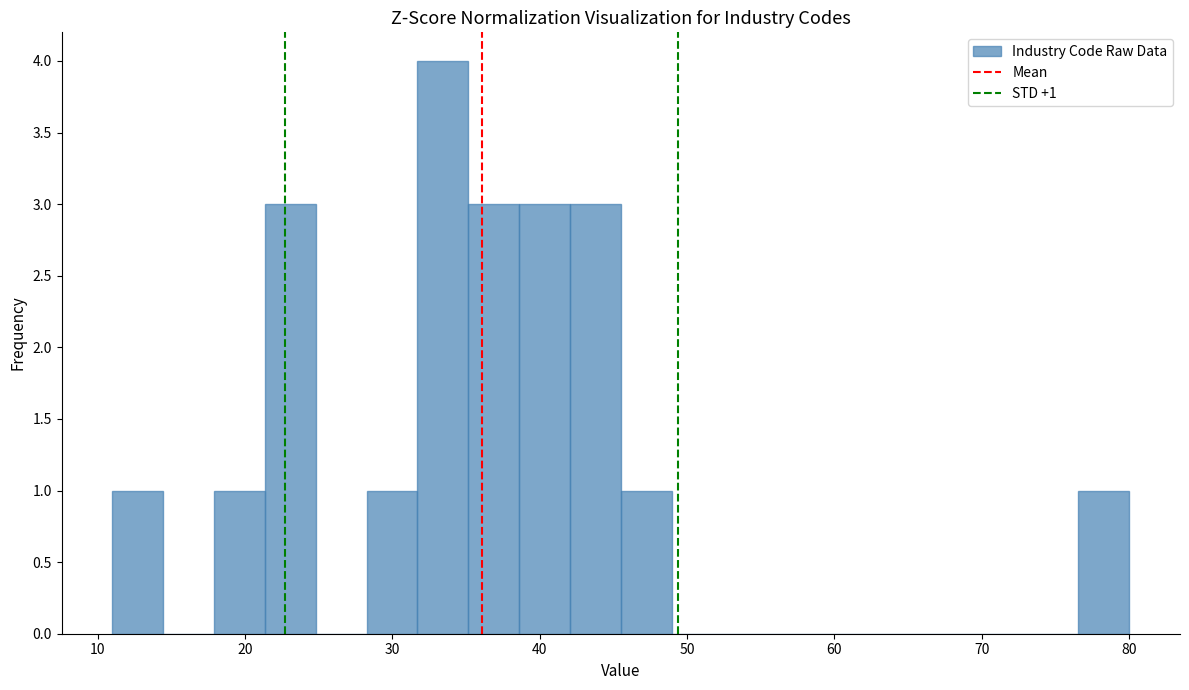

Around what value on the x-axis is the tallest bar? Give the approximate position of its centre, as read against the axis.

33